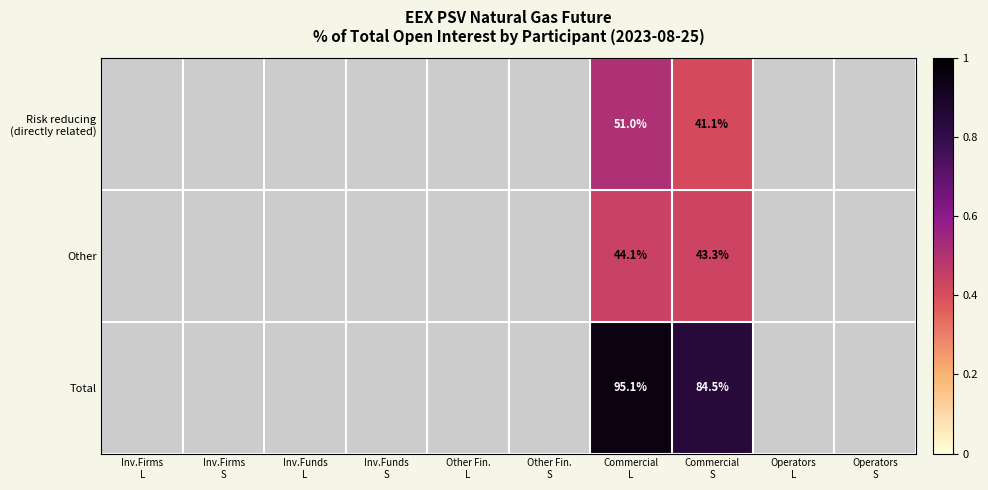

What is the maximum value shown in the chart?

1.0